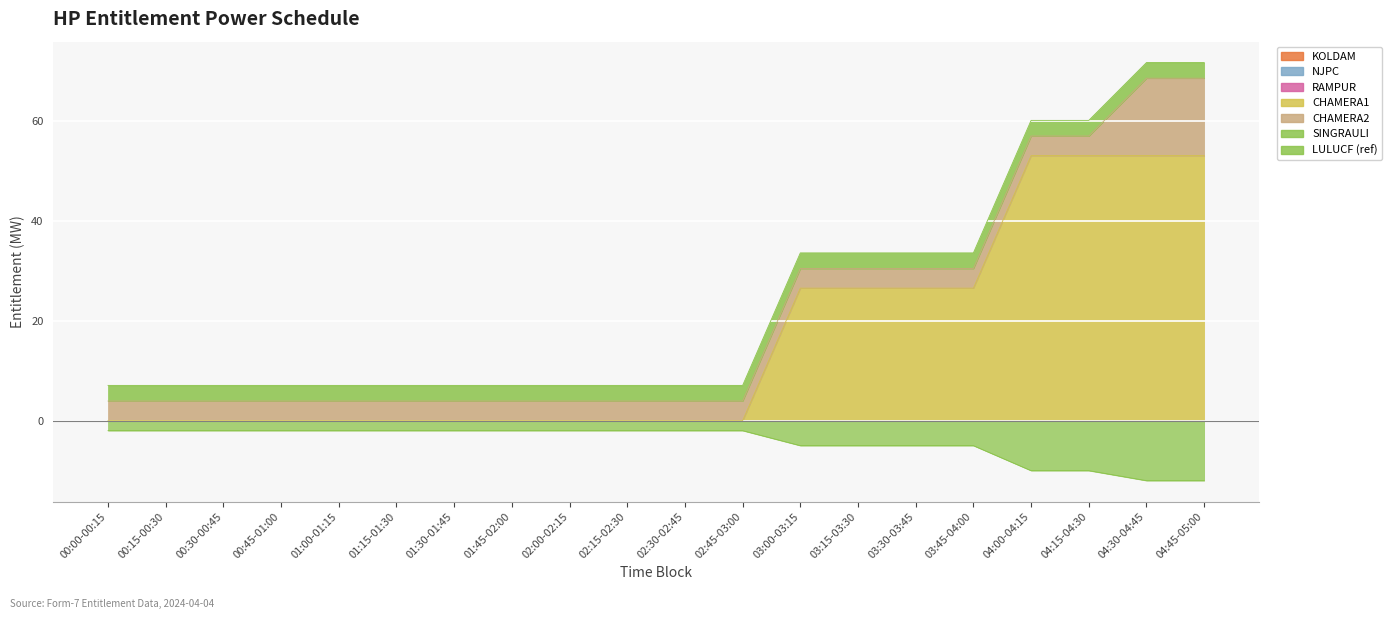

What is the label of the 11th point from the left?

02:30-02:45